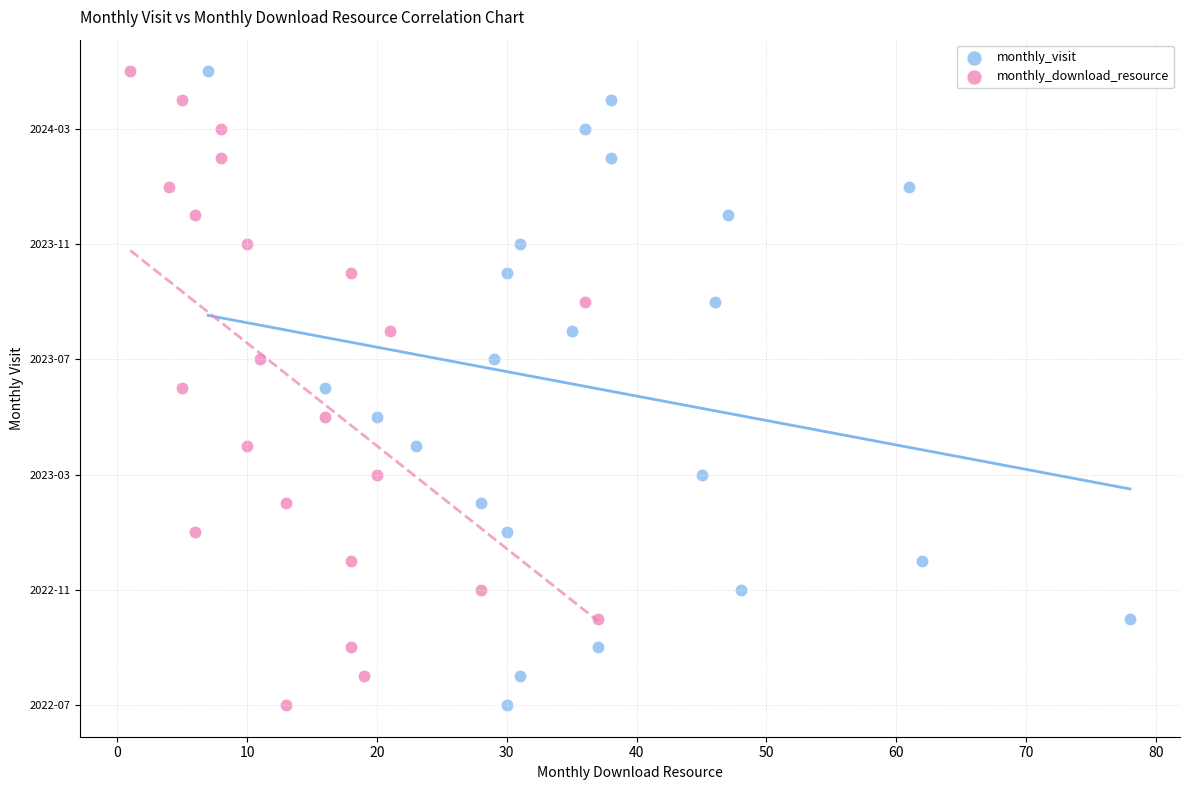

What are all the series names shown in the legend?

monthly_visit, monthly_download_resource